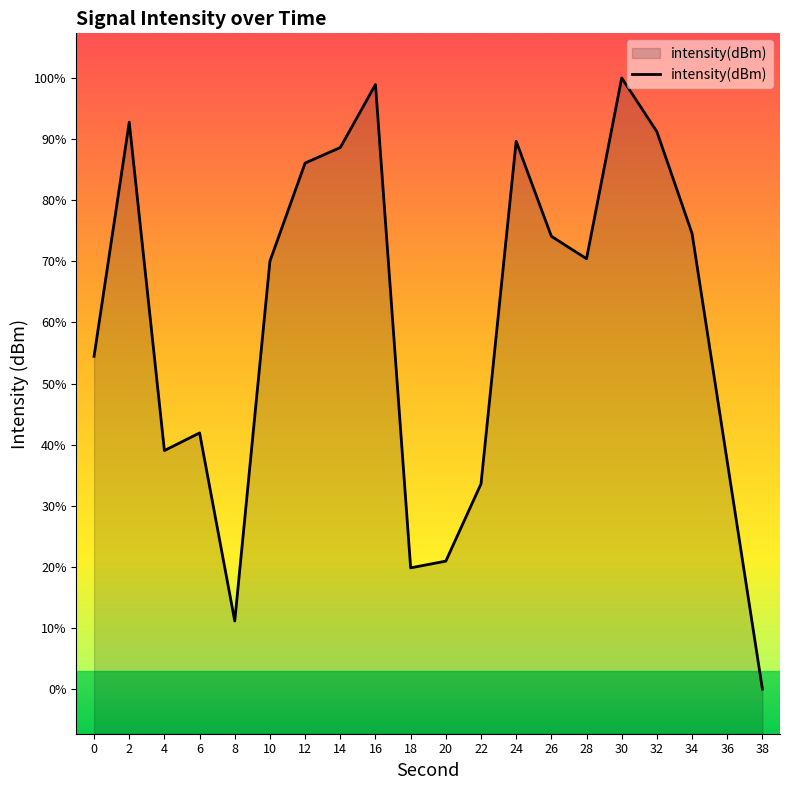

Does the chart display data point markers on the line(s)?

No